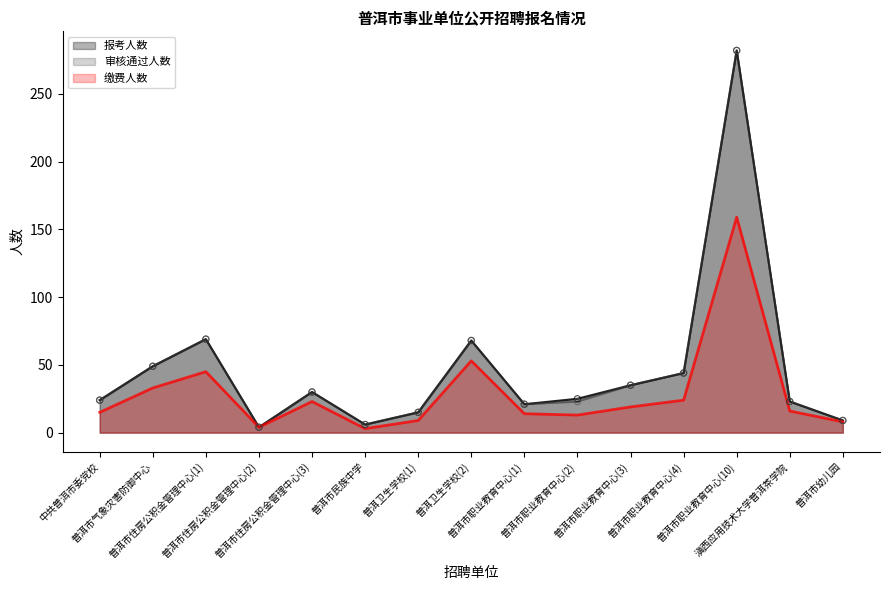

Is the value of 报考人数 at 普洱市职业教育中心(4) greater than the value of 审核通过人数 at 普洱市住房公积金管理中心(2)?

Yes